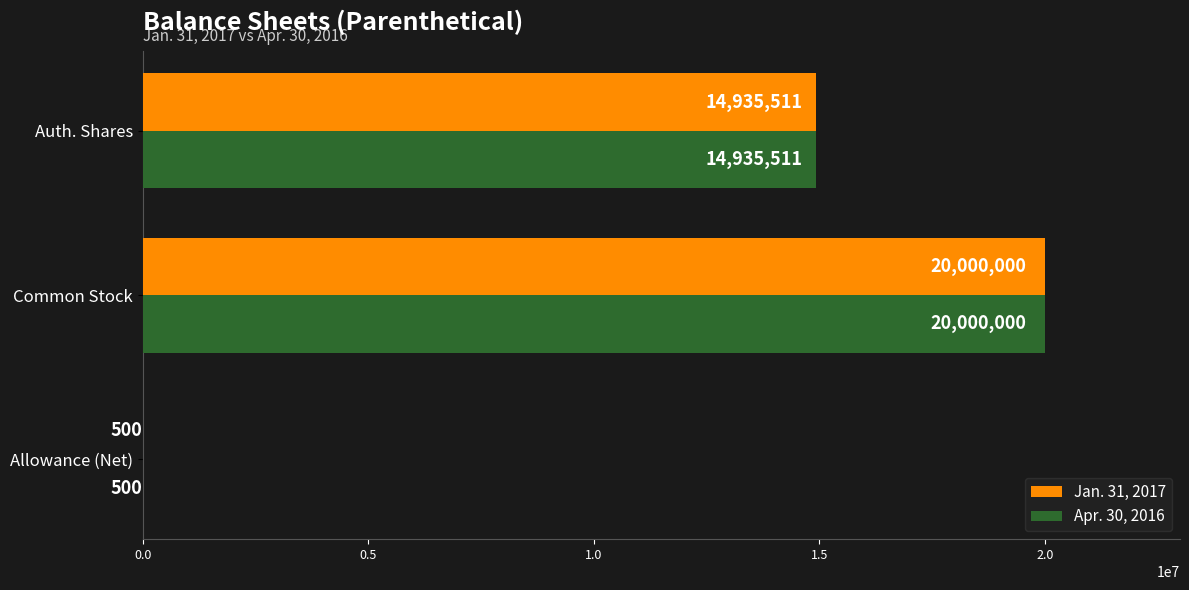

How many Jan. 31, 2017 values are between 500 and 20000000?

3